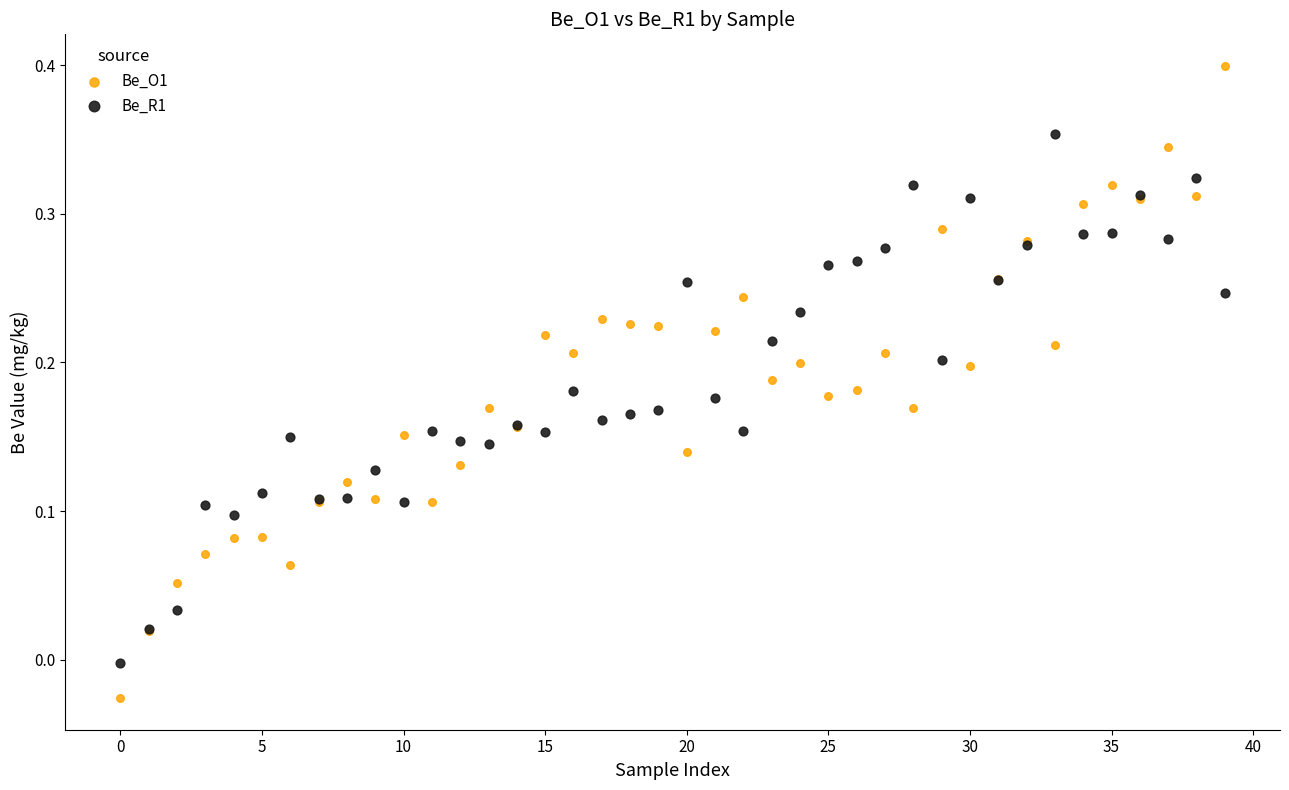

Which series reaches the maximum Y coordinate?

Be_O1